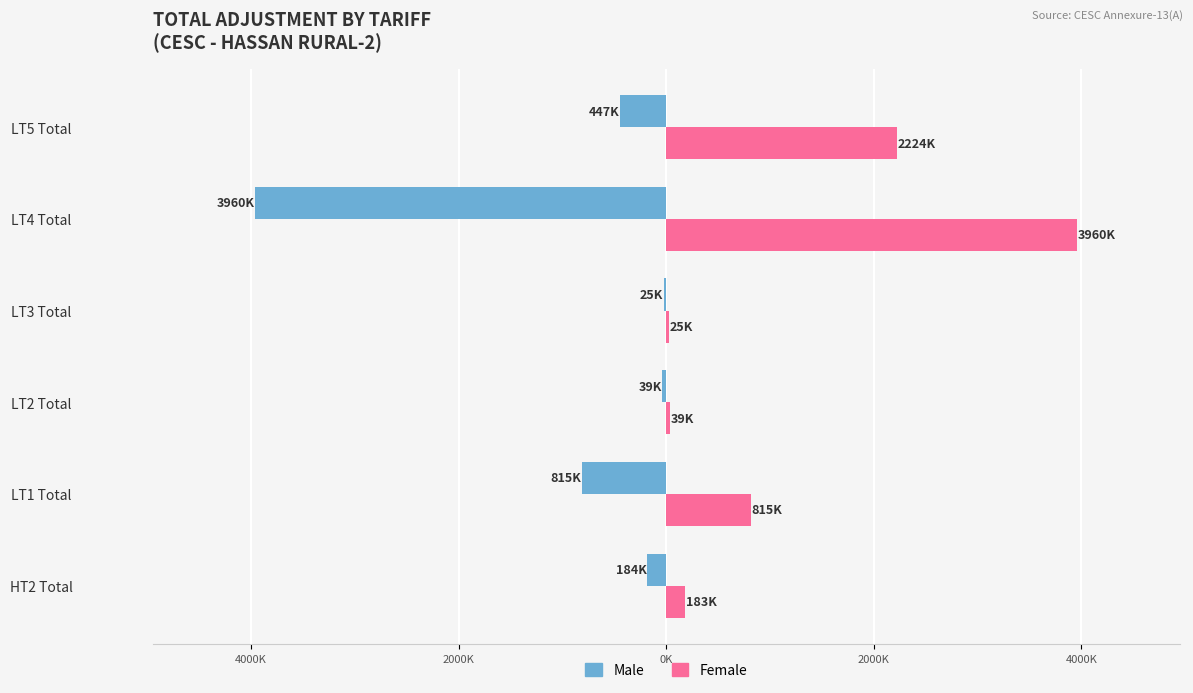

What is the minimum value shown in the chart?

-3960.8